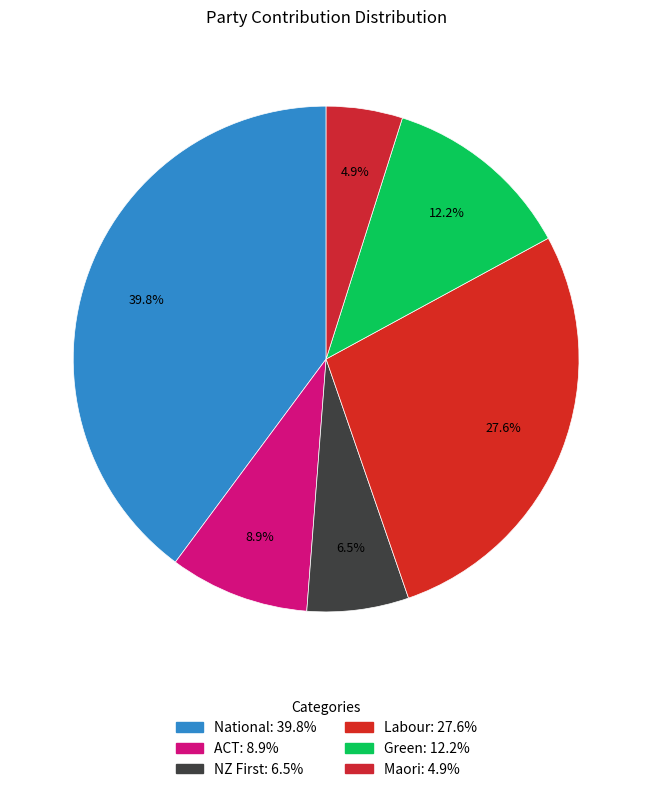

How many slices are in this pie chart?

6